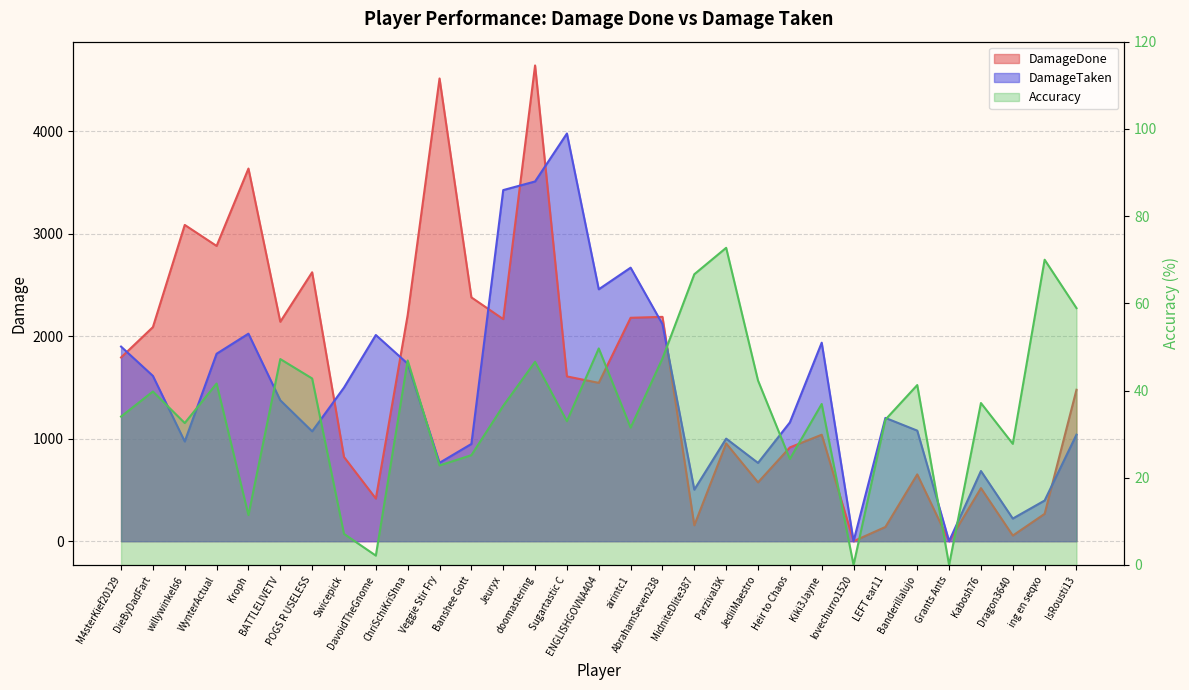

What position from the right is ing en seqxo?

2